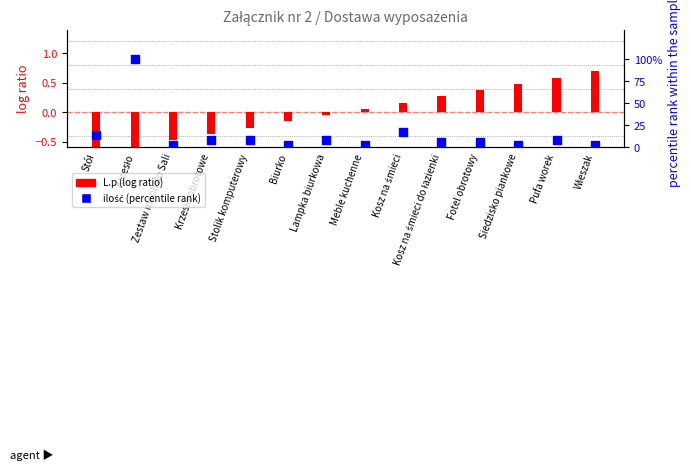

What are all the series names shown in the legend?

L.p (log ratio), ilość (percentile rank within sample)